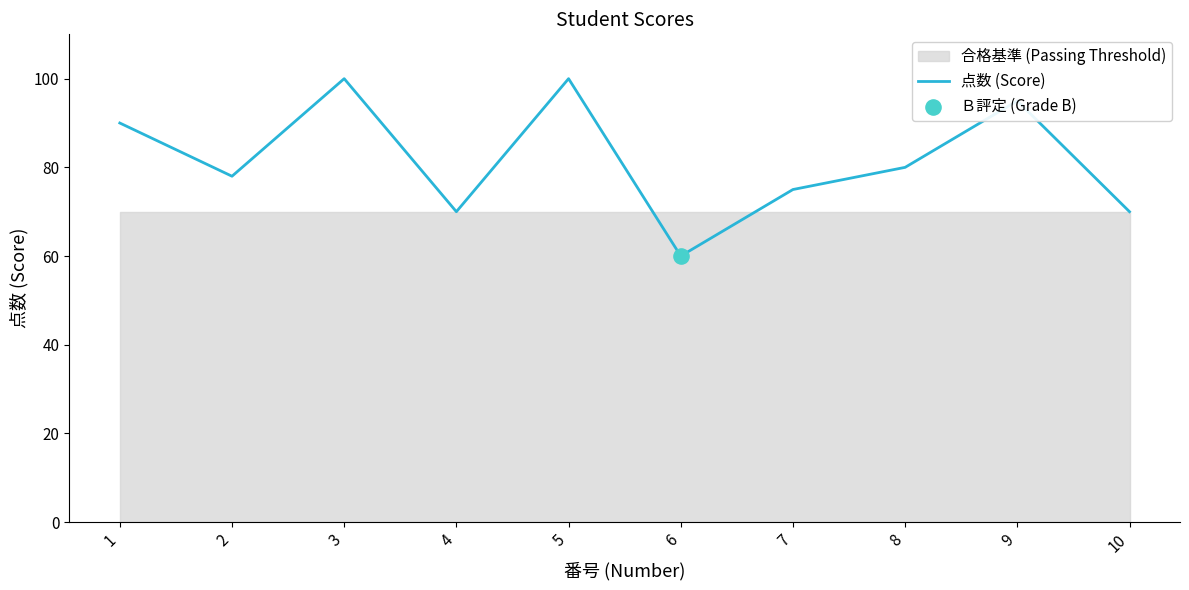

What is the ratio of the value at 2 to the value at 7?

1.0